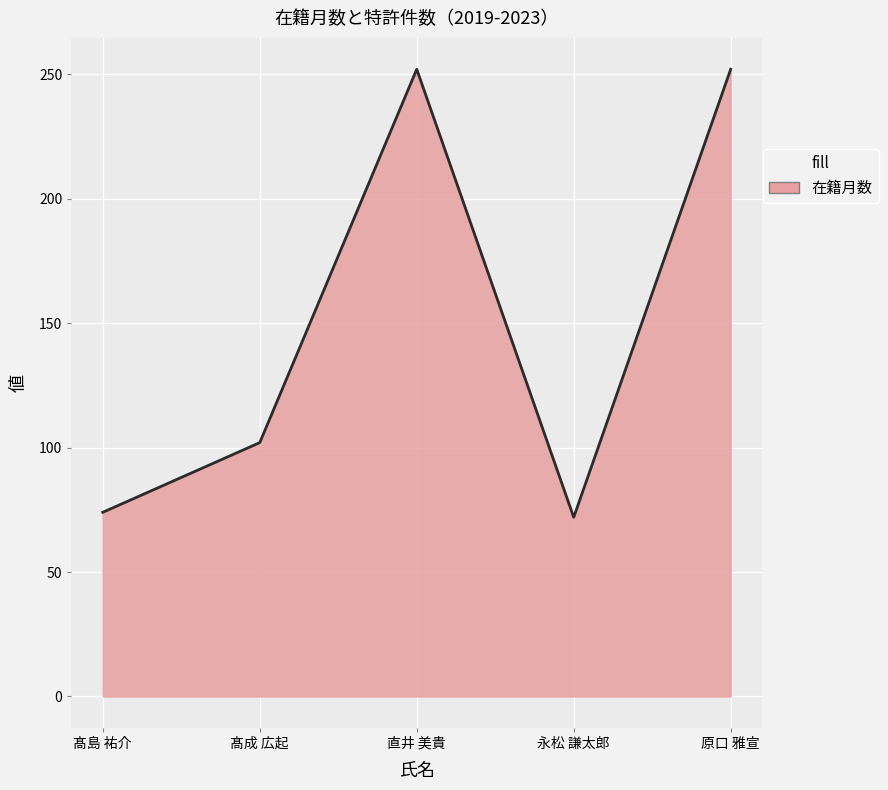

Read the value at 直井 美貴.

252